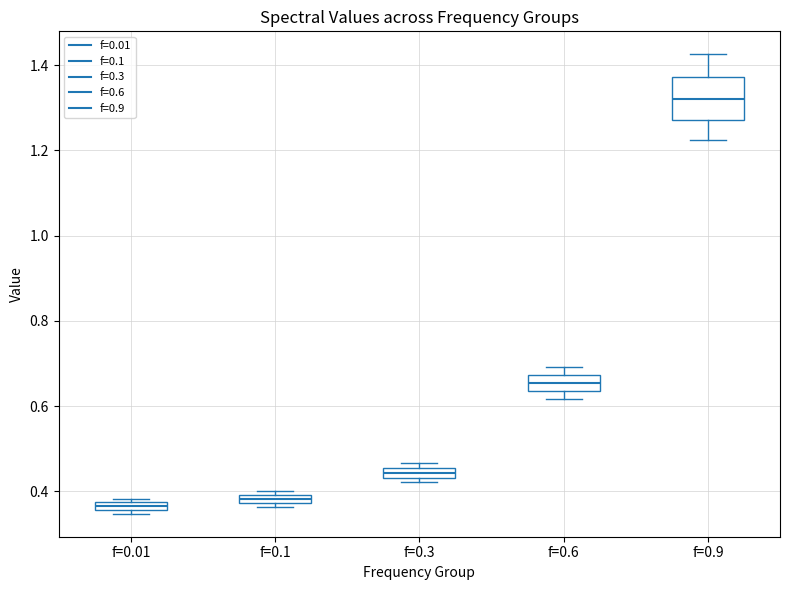

Comparing the boxes themselves (not the whiskers), which one is the tallest?

f=0.9